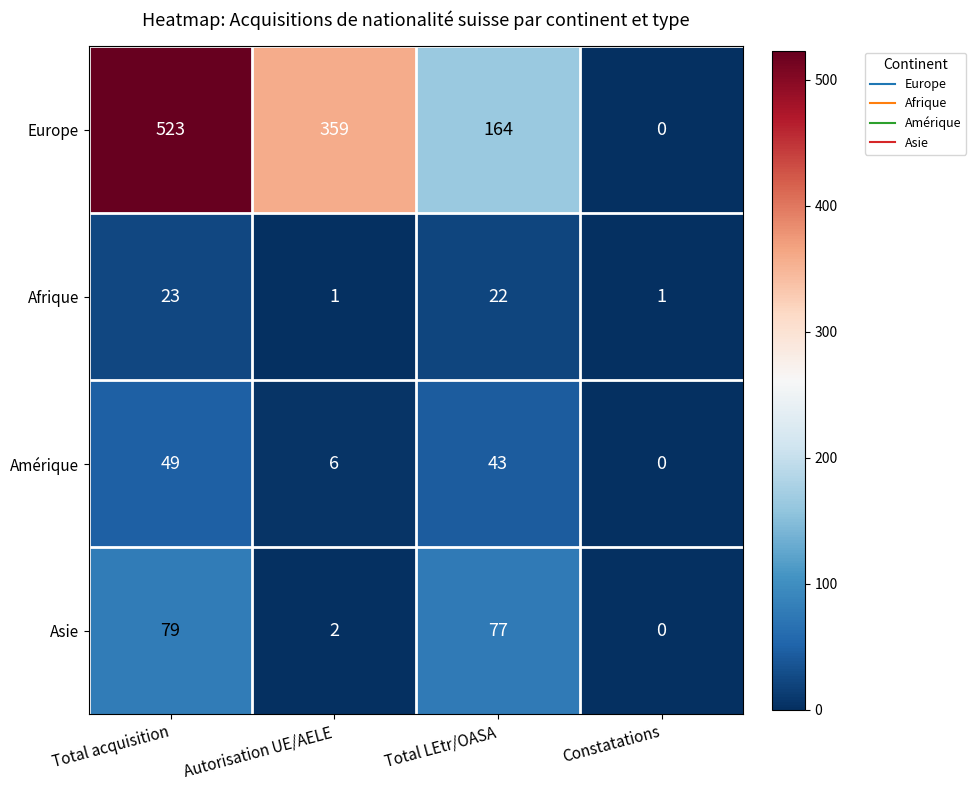

True or false: Europe has a value of 359 at Autorisation UE/AELE.

True